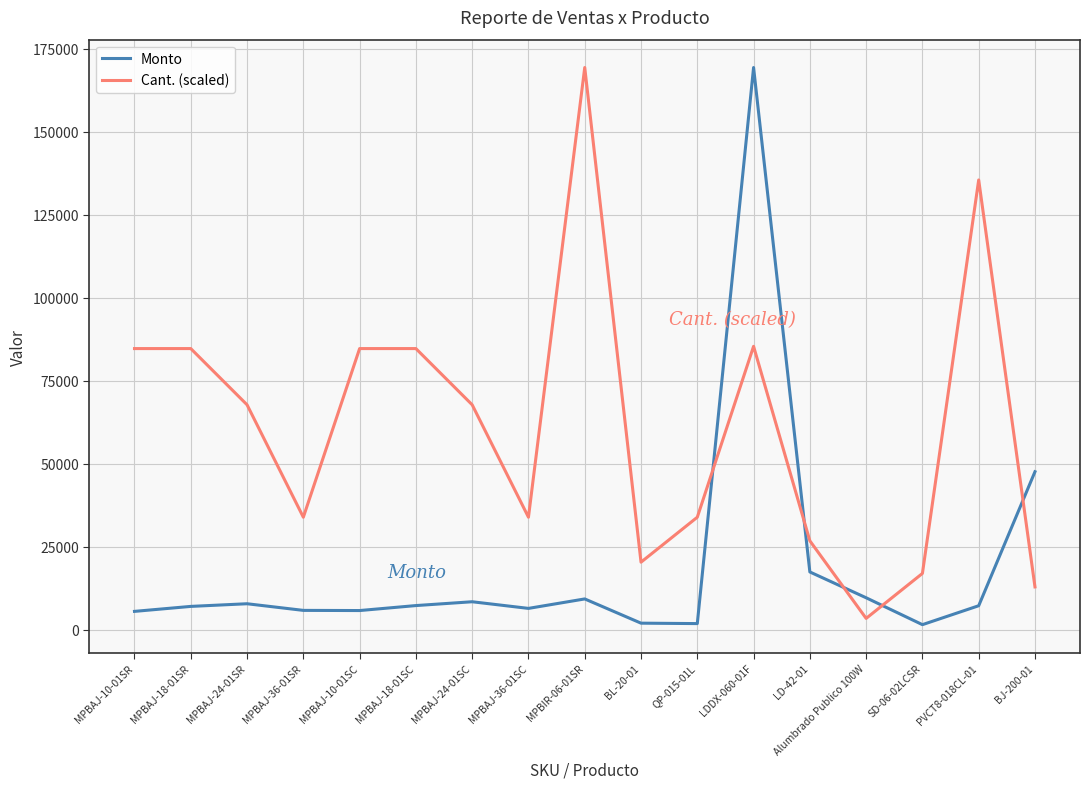

The Monto series shows 5500.0 at MPBAJ-10-01SR. True or false?

True